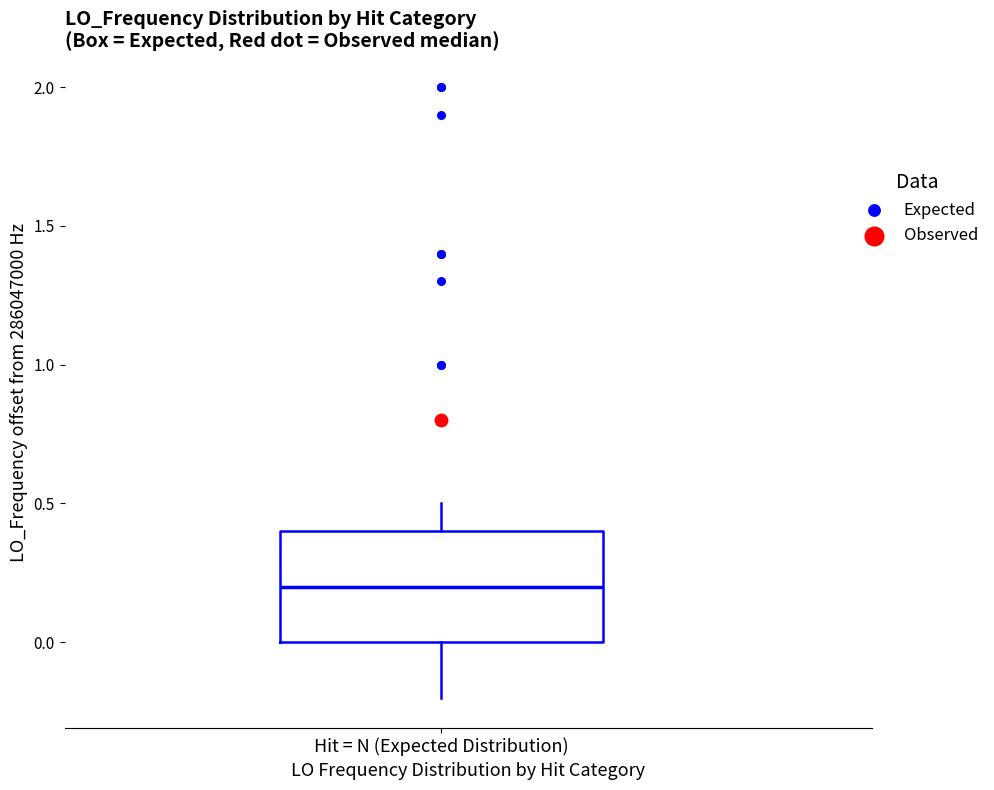

Transcribe this box plot: give where the median line is, the range the box spans, and where the two whiskers end, as read against the y-axis. The values are not printed on the chart, so give them approximately, as read against the axis.

median 0.2, box 0.0 to 0.4, whiskers -0.2 to 0.5